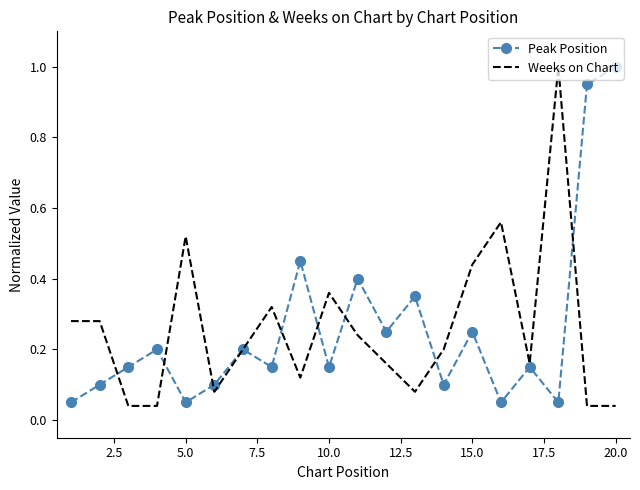

What is the highest value of the Weeks on Chart series?

1.0